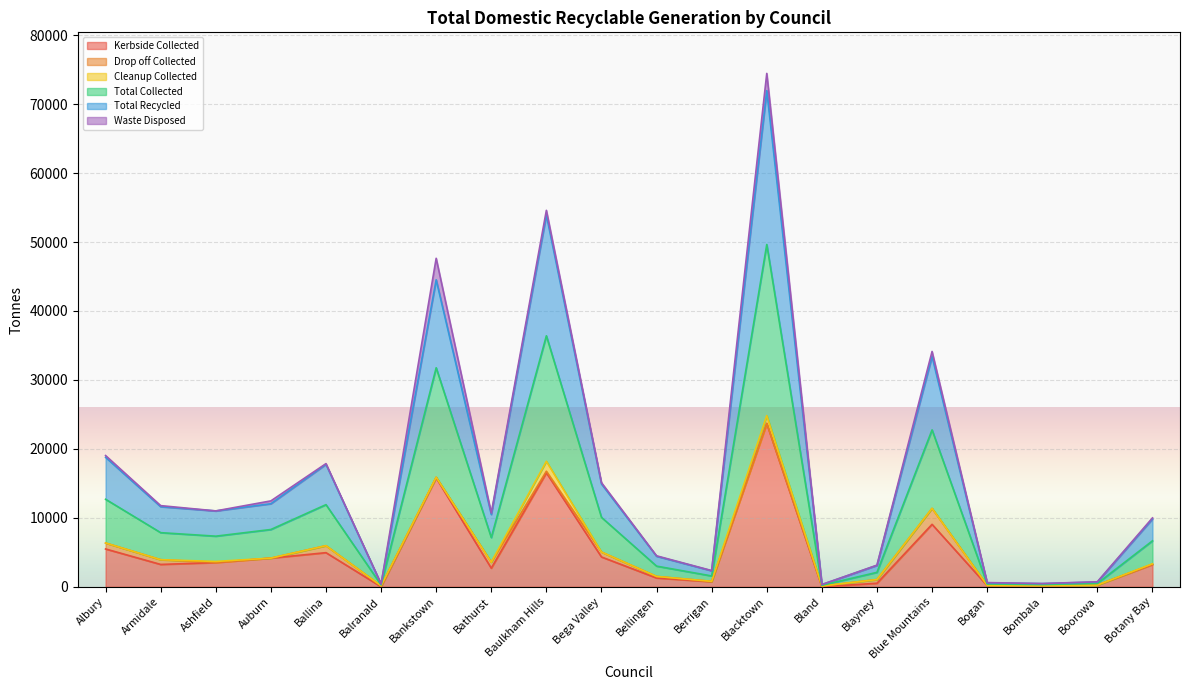

Is it true that Total Collected equals 3666.5 at Ashfield?

True